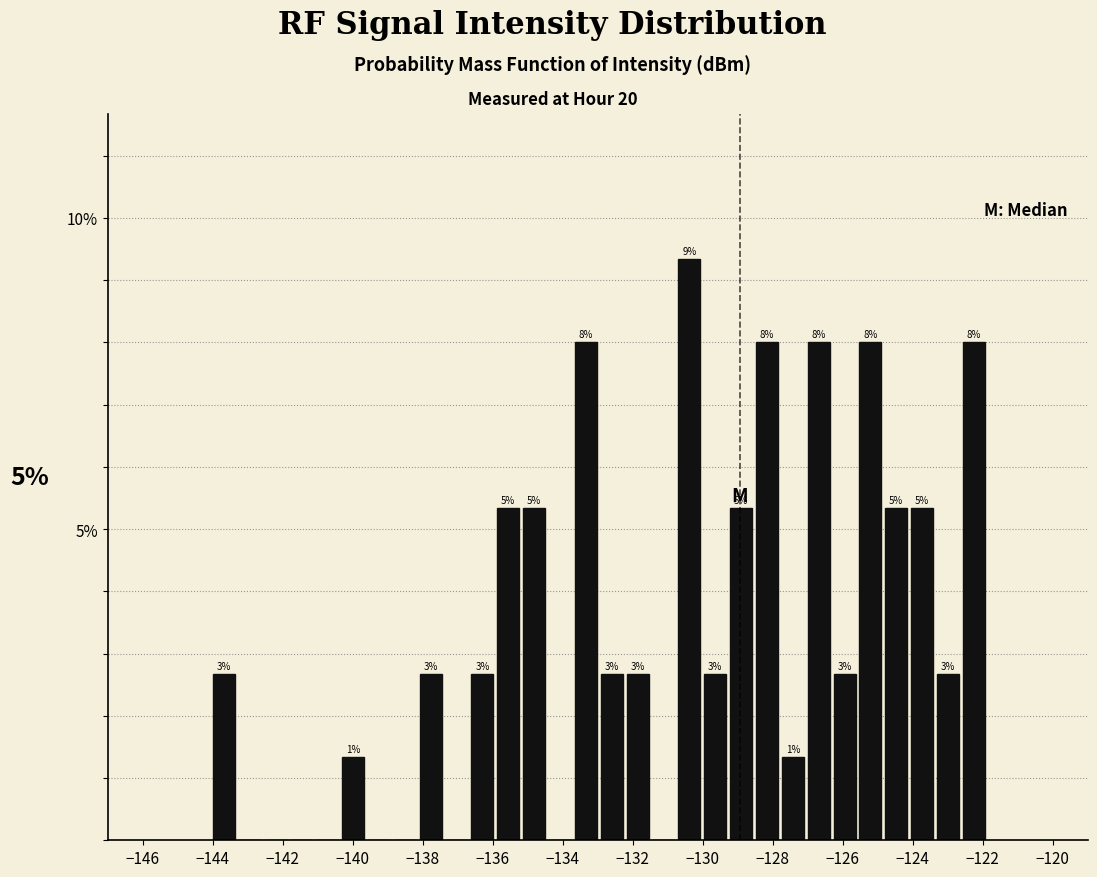

Around what value on the x-axis is the tallest bar? Give the approximate position of its centre, as read against the axis.

-130.4